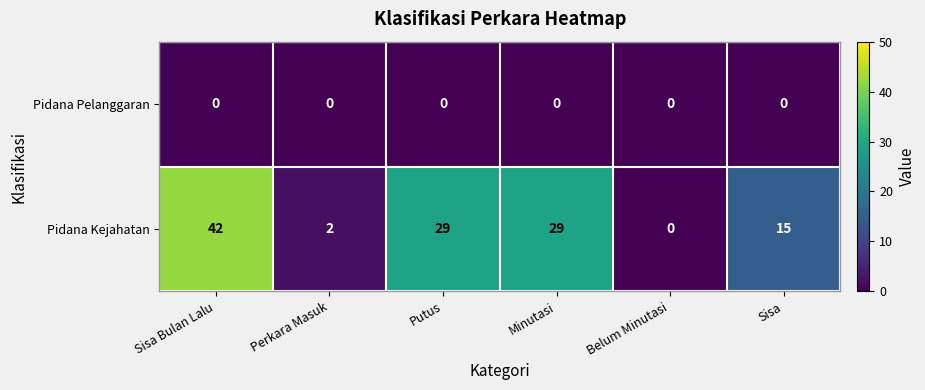

Reading left to right, list all the values displayed in this chart.

Pidana Pelanggaran: 0	0	0	0	0	0
Pidana Kejahatan: 42	2	29	29	0	15